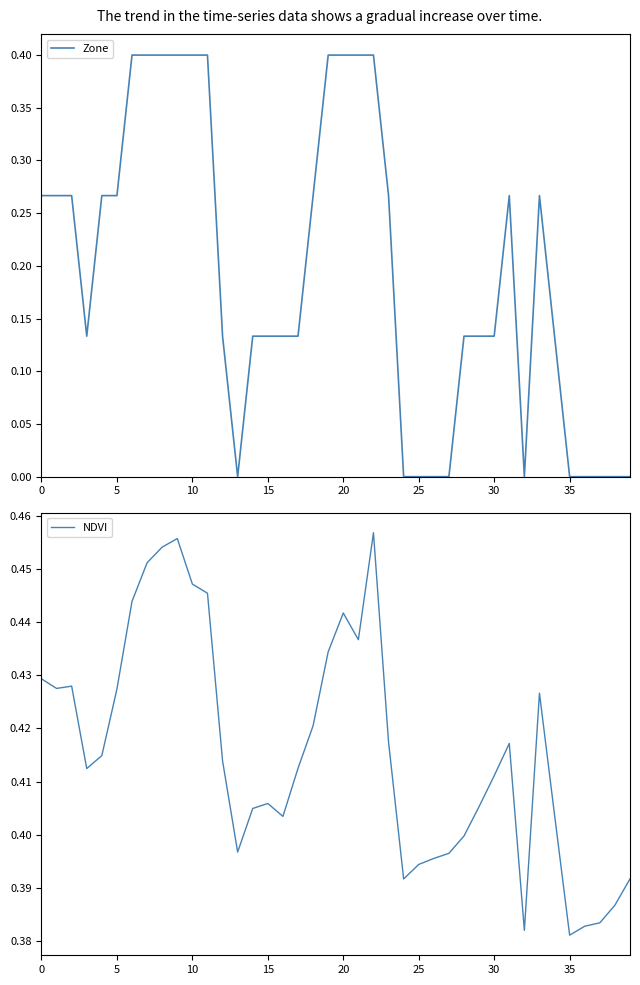

What is the average value of the Zone series?

0.2